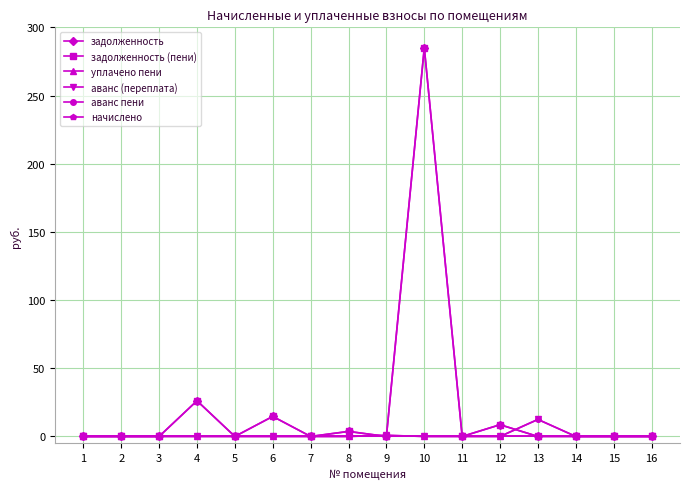

Which label corresponds to the smallest value in the chart?

1